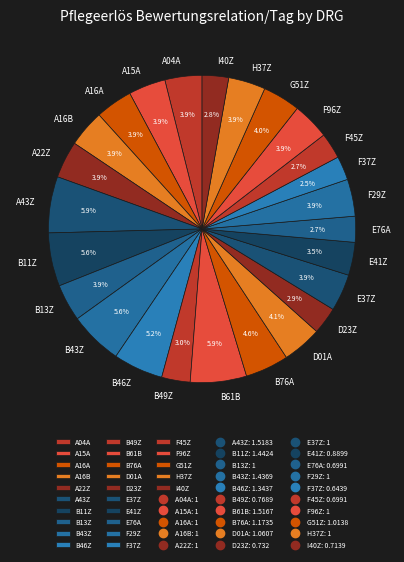

Does any single category account for the majority?

No